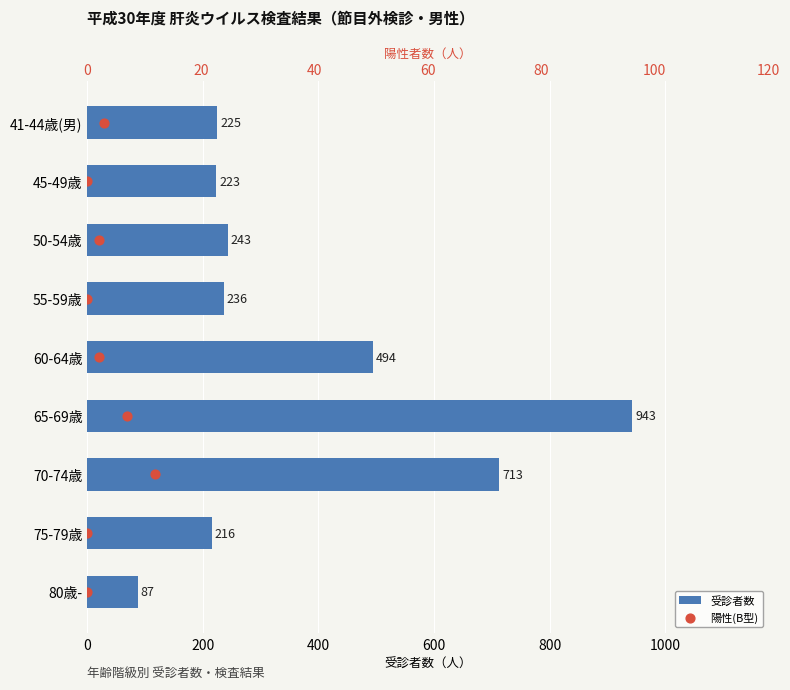

At how many categories does at least one series exceed 868?

1